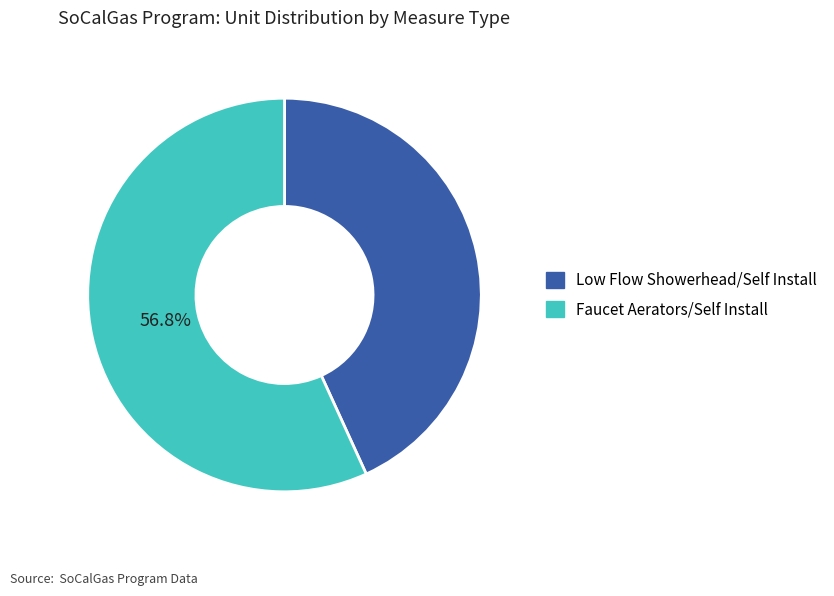

How many segments does this pie chart have?

2